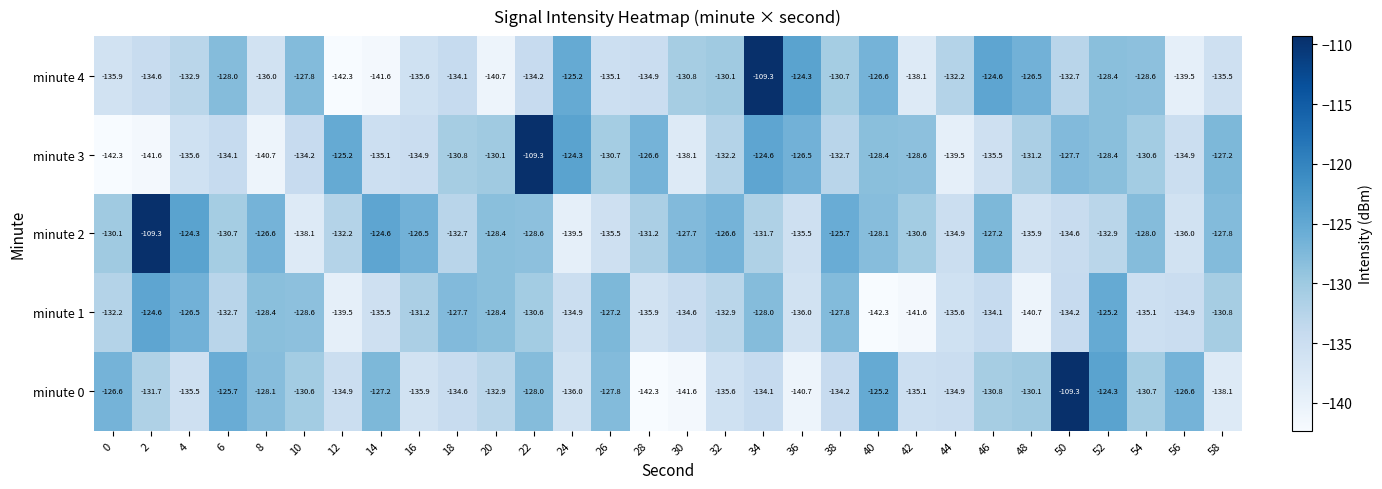

Between 18 and 22, which series saw the biggest shift?

minute 3